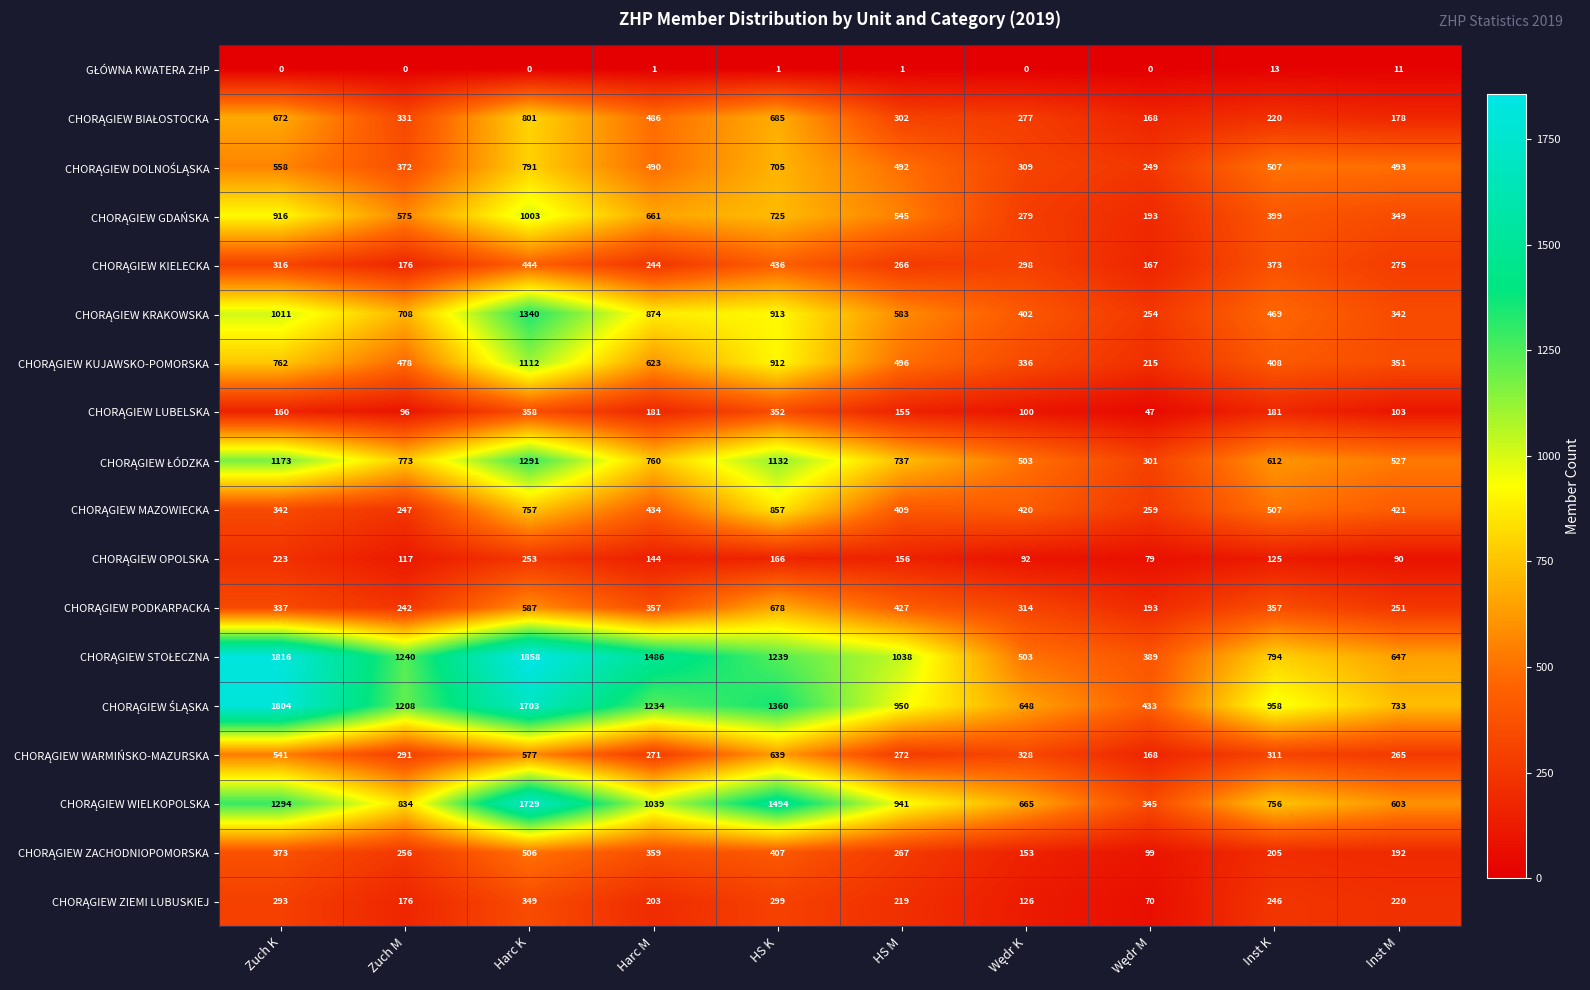

How many data points does each series have?

10